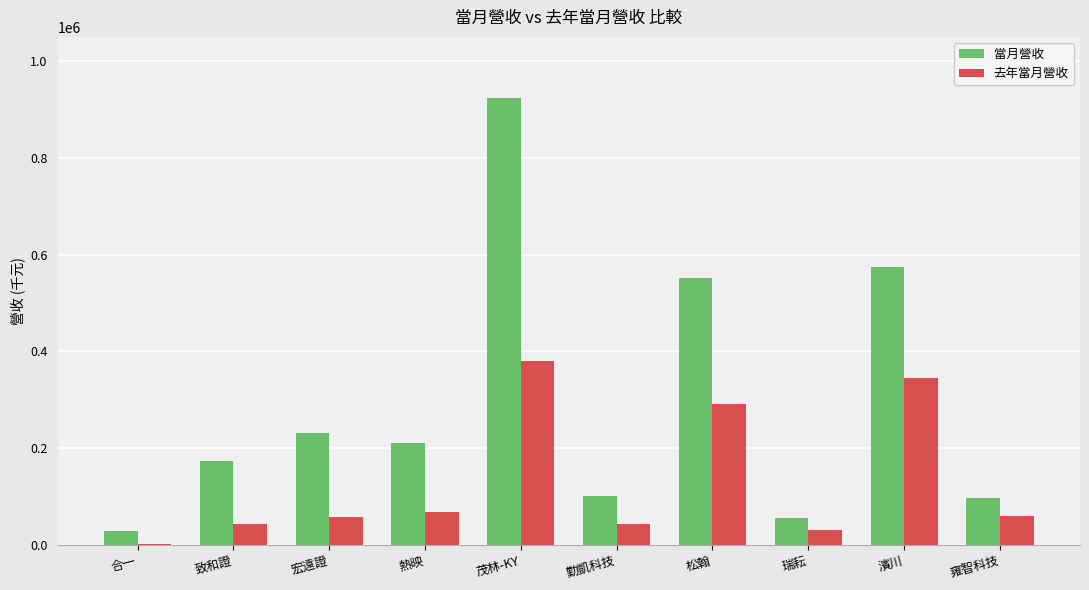

Which category has the highest value in the 當月營收 series?

茂林-KY